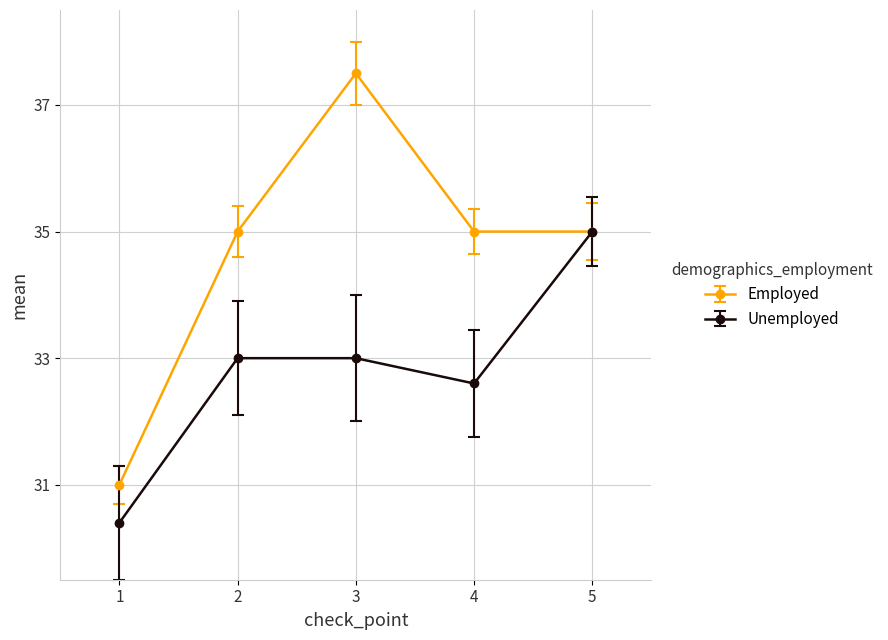

What is the difference between the highest and lowest values at 4?

2.4